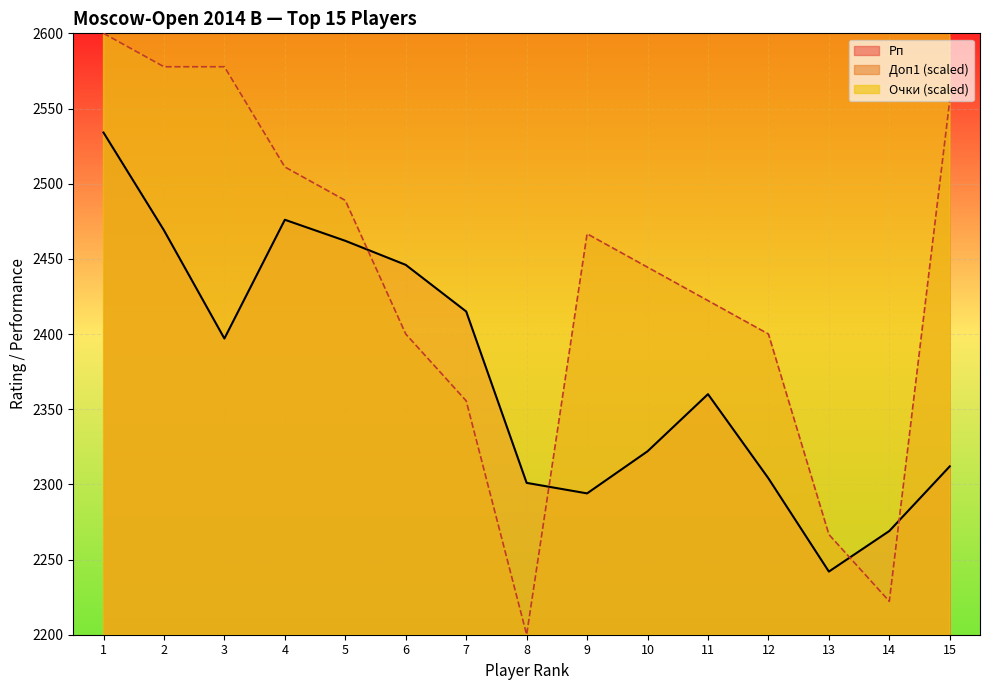

What is the sum of the Очки values at 7 and 9?

9080.0